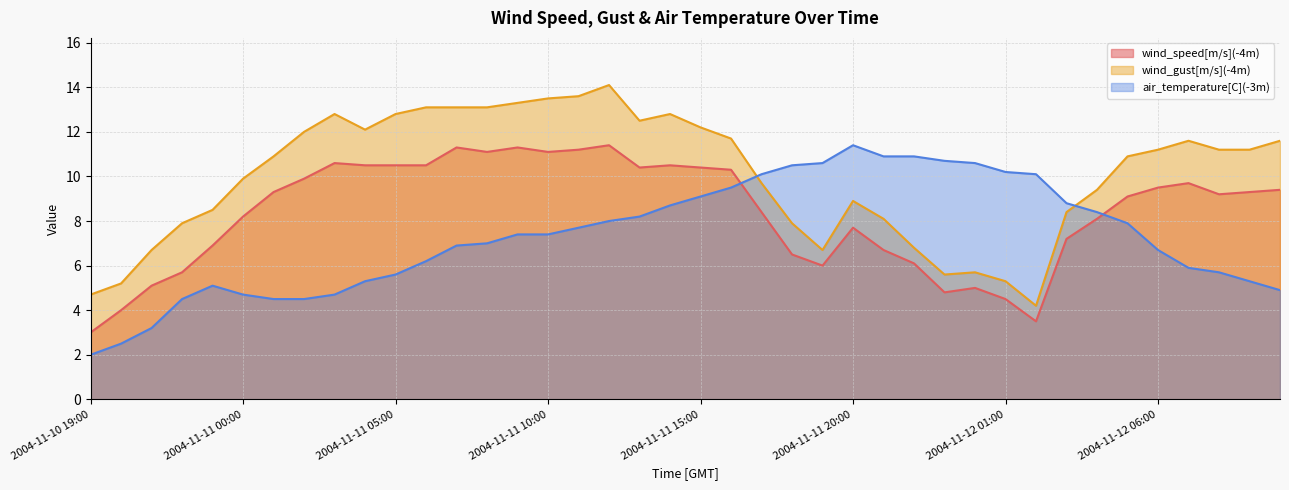

At which category is the sum across all series the highest?

2004-11-11 12:00